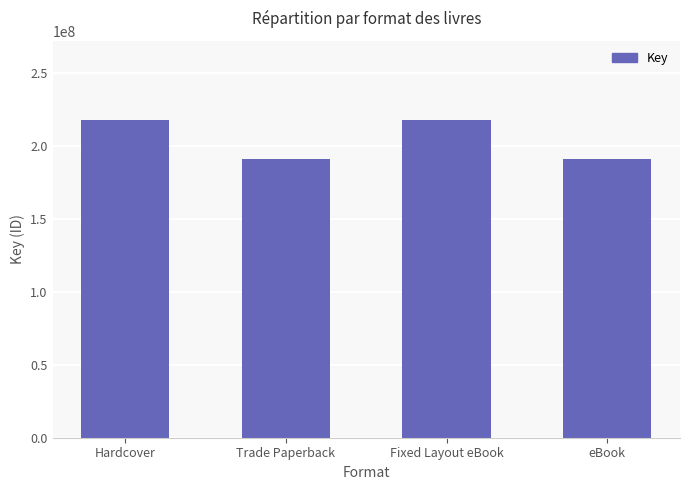

Are the bars grouped side by side (vs. stacked)?

No